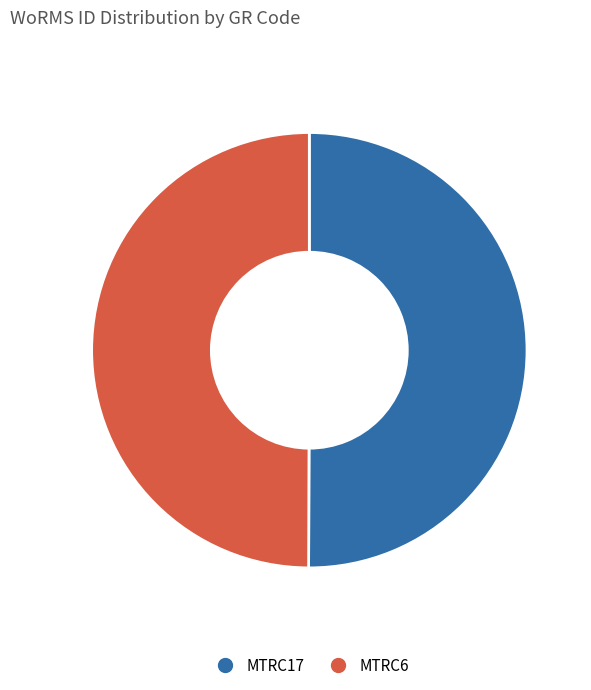

Approximately how many times larger is the value at MTRC17 compared to MTRC6?

1.0